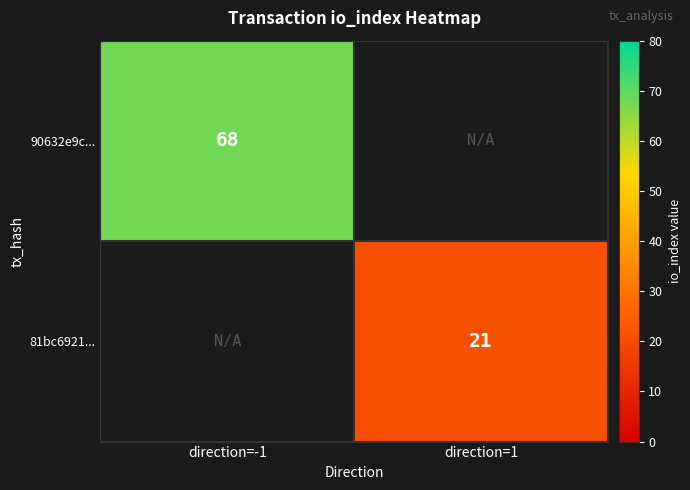

Which category has the highest value across all series?

direction=-1